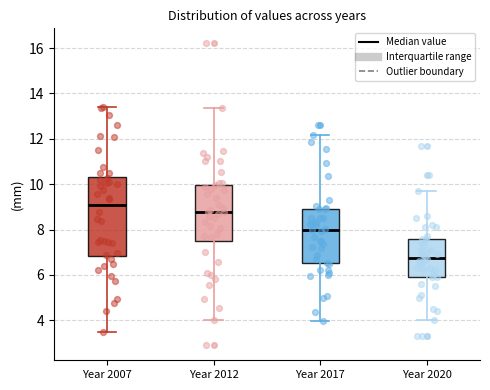

Where does the median line of the box for Year 2007 sit on the y-axis? The values are not printed on the chart, so give them approximately, as read against the axis.

9.0